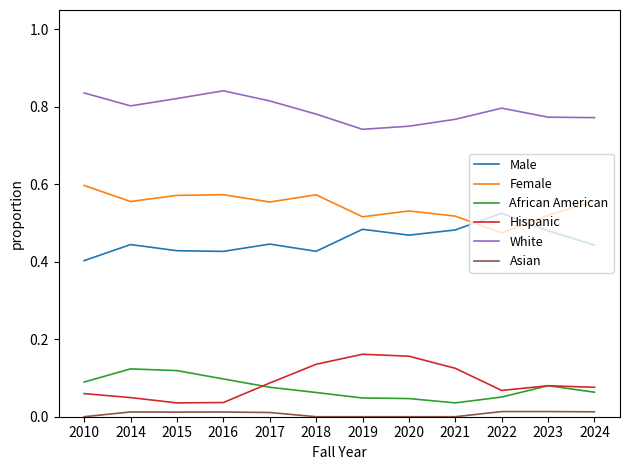

Rank the series by their maximum value, from highest to lowest.

White, Female, Male, Hispanic, African American, Asian